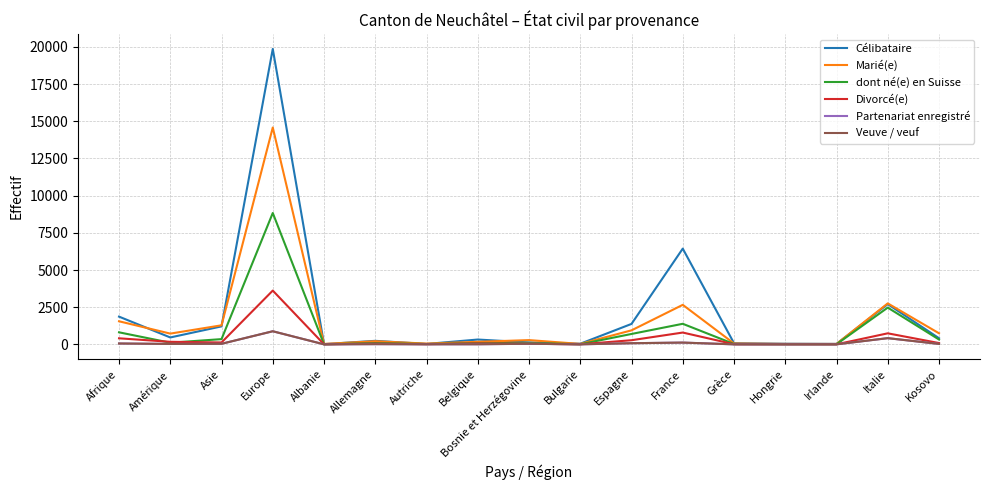

Does the chart display data point markers on the line(s)?

No